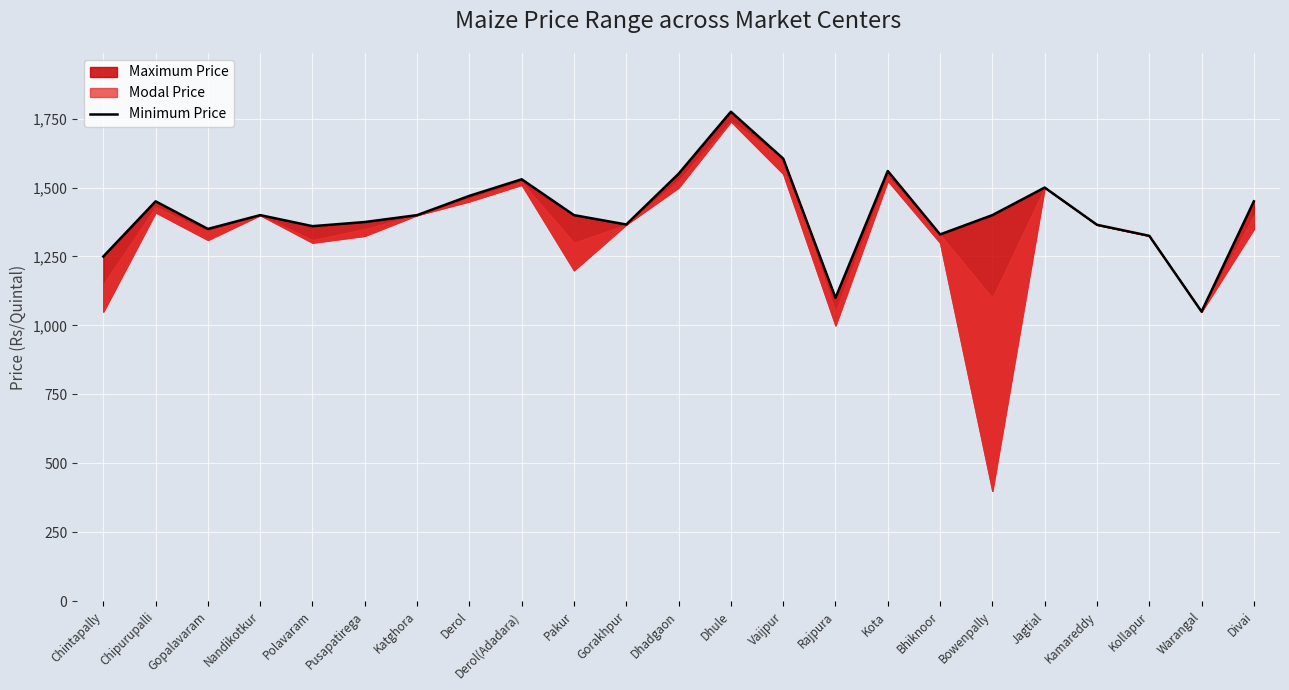

How many lines are shown in the chart?

1